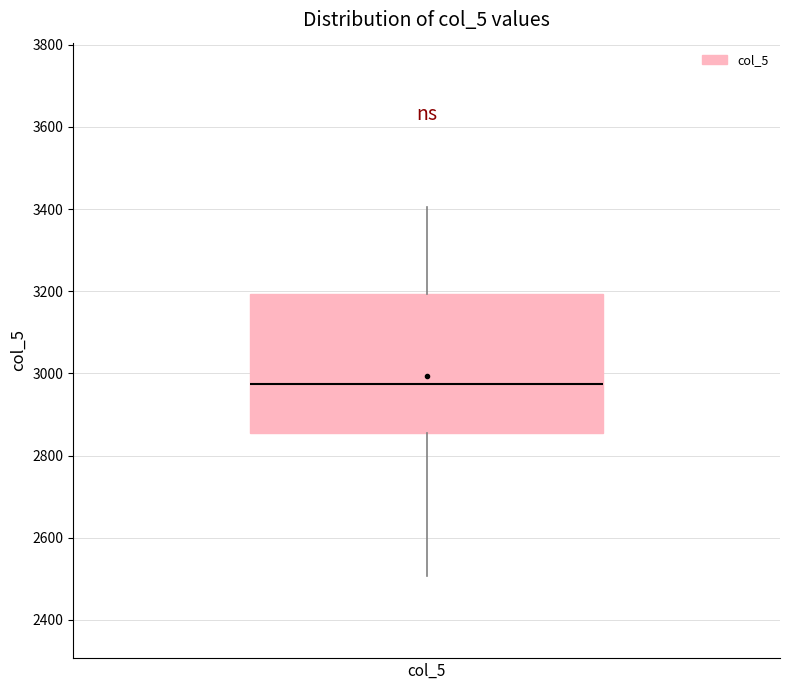

Transcribe this box plot: give where the median line is, the range the box spans, and where the two whiskers end, as read against the y-axis. The values are not printed on the chart, so give them approximately, as read against the axis.

median 2980, box 2860 to 3200, whiskers 2500 to 3400